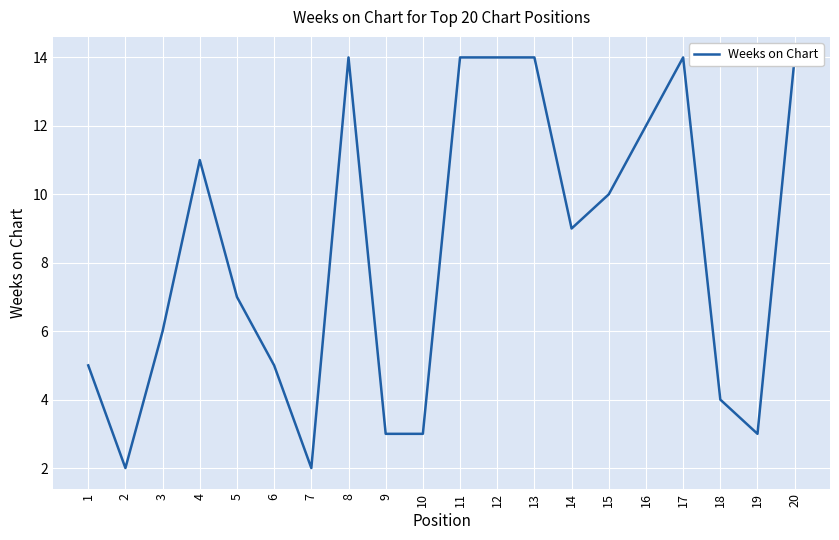

What is the average value?

8